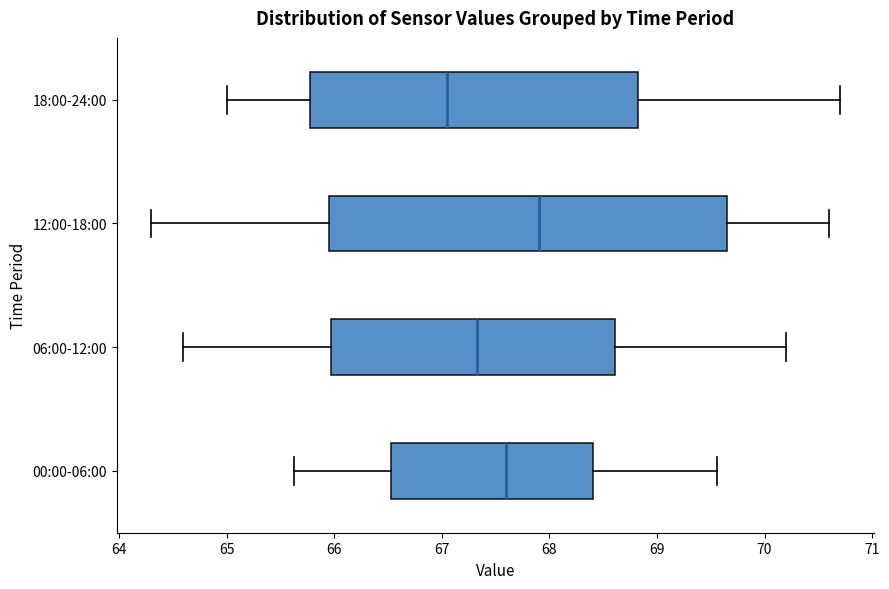

Where does the left whisker of the box for 12:00-18:00 end on the x-axis? The values are not printed on the chart, so give them approximately, as read against the axis.

64.3